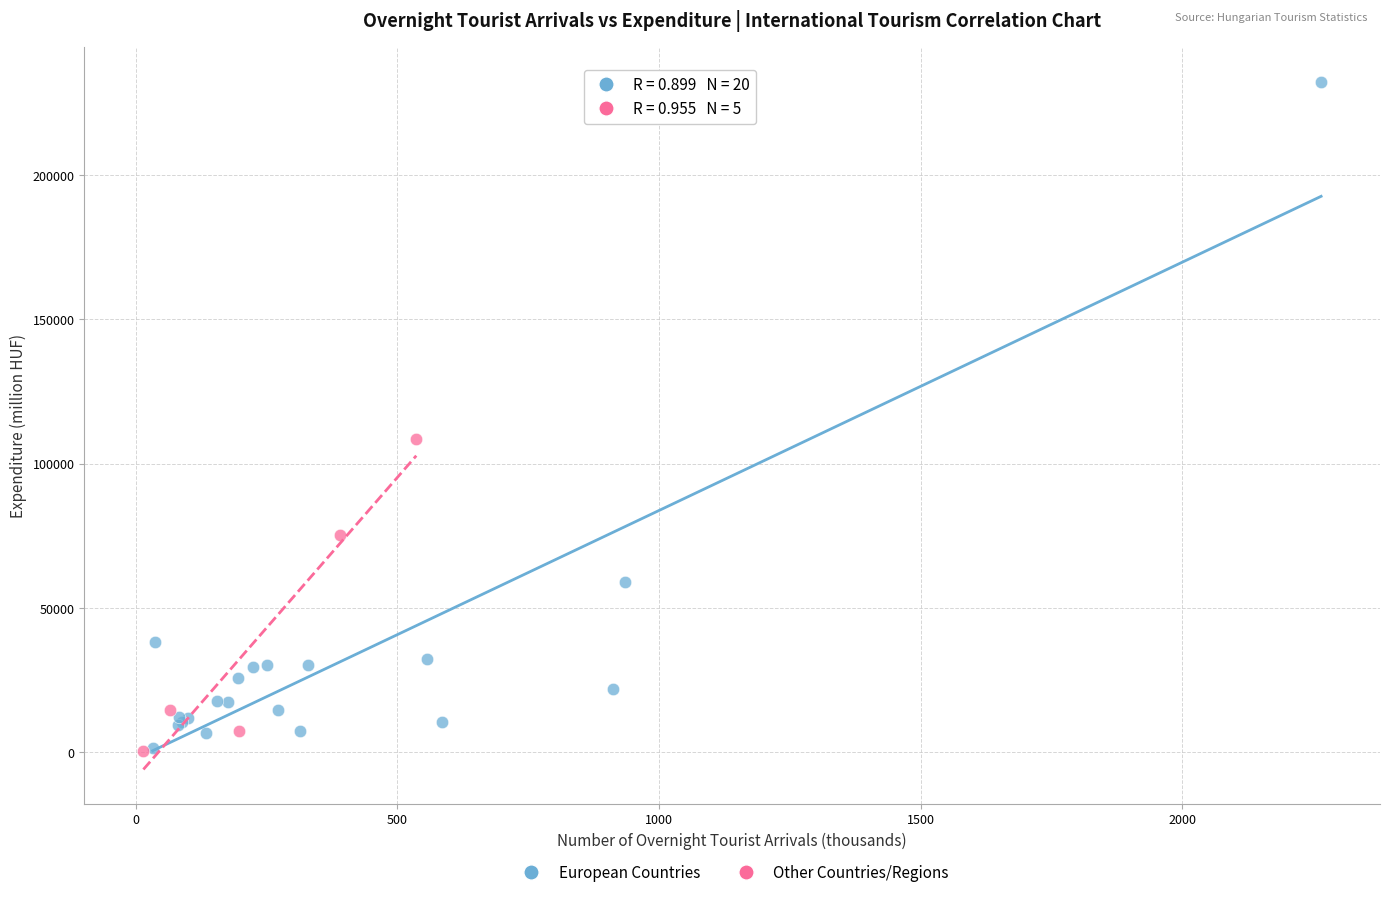

Which series has the widest spread of Y values?

European Countries